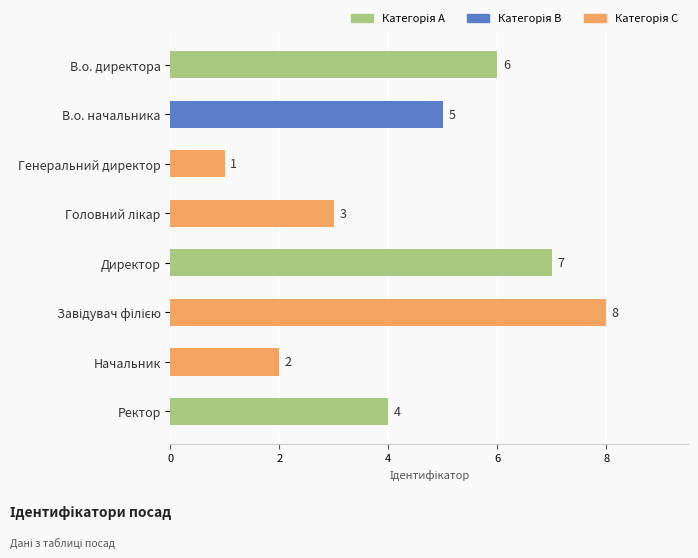

What is the ratio of the value at Директор to the value at Генеральний директор?

7.0